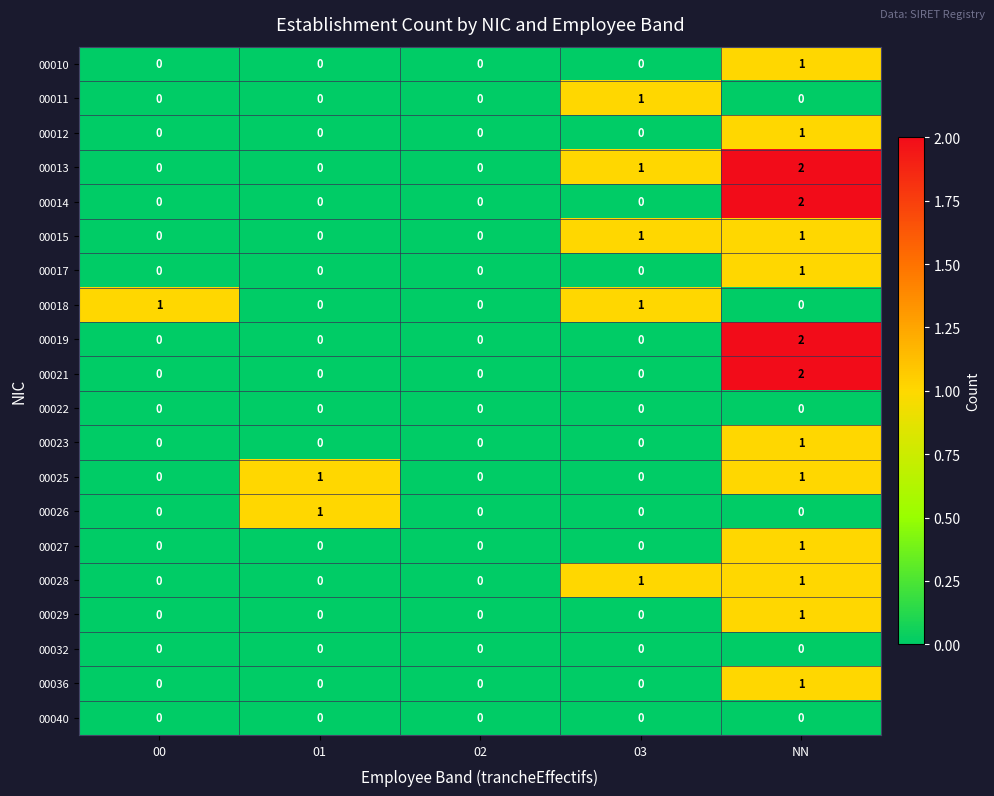

At which category does the chart reach its peak across all series?

NN